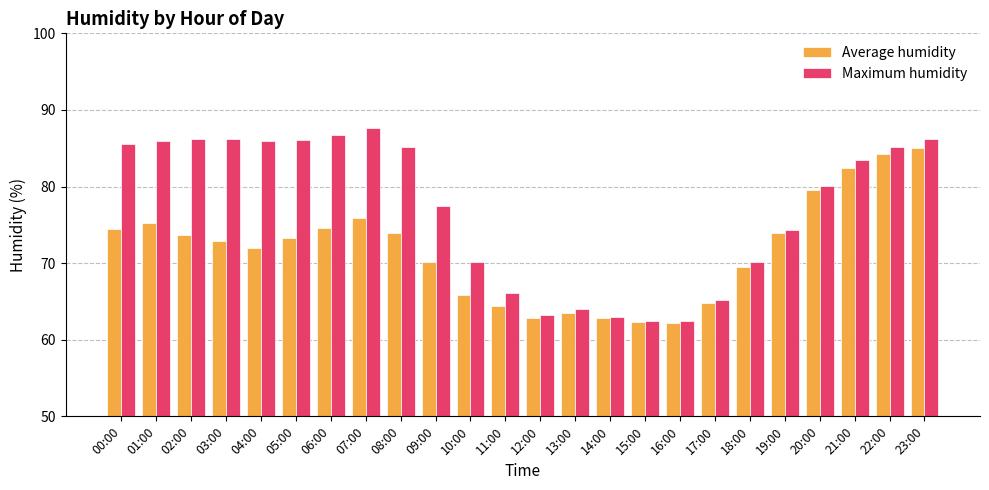

At which label is Maximum humidity closest to 75?

19:00